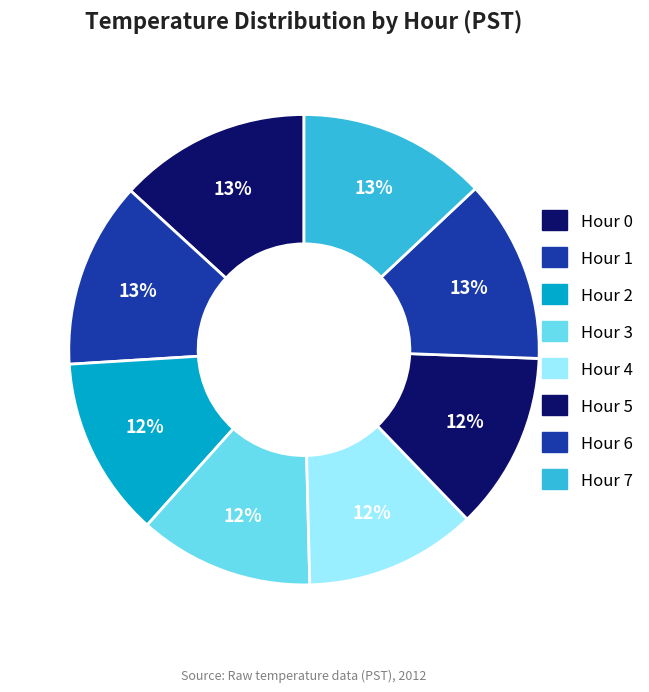

What is the ratio of the value at Hour 1 to the value at Hour 7?

1.0